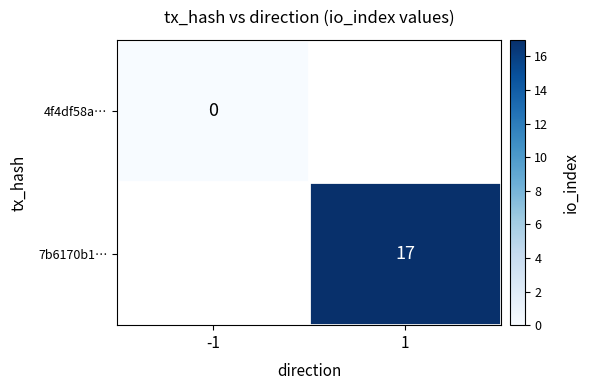

The 7b6170b1… series shows 17 at 1. True or false?

True